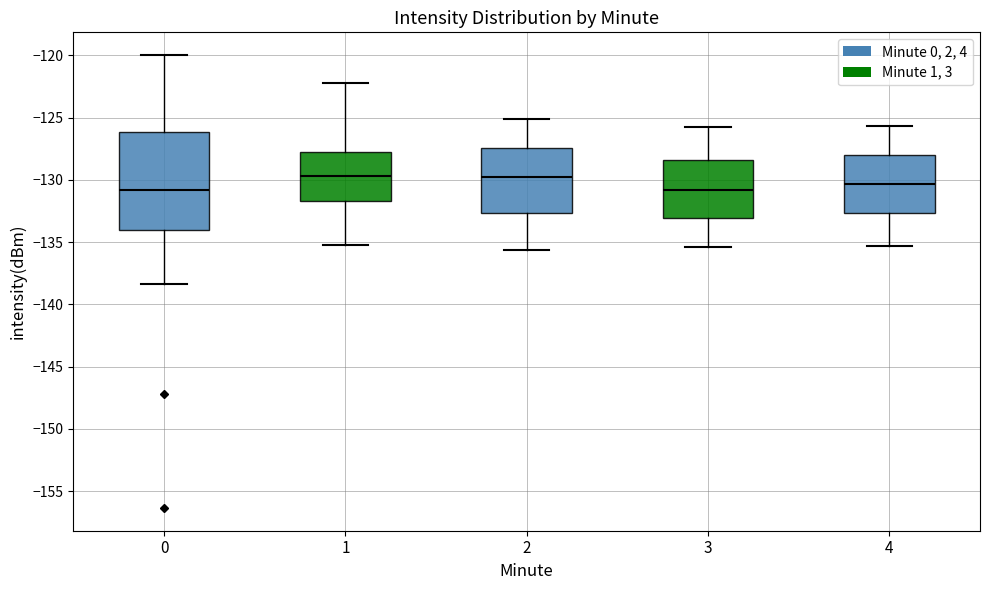

Reading left to right, read every box against the y-axis: the position of its median line, the range the box covers, and the ends of its whiskers. The values are not printed on the chart, so give them approximately, as read against the axis.

0: median -131.0, box -134.0 to -126.0, whiskers -138.5 to -120.0
1: median -129.5, box -131.5 to -127.5, whiskers -135.0 to -122.0
2: median -130.0, box -132.5 to -127.5, whiskers -135.5 to -125.0
3: median -131.0, box -133.0 to -128.5, whiskers -135.5 to -126.0
4: median -130.5, box -132.5 to -128.0, whiskers -135.5 to -125.5